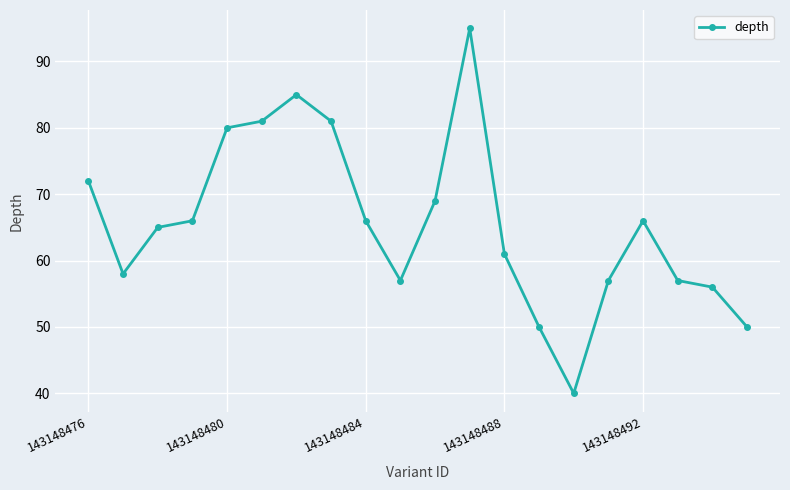

What is the average value?

66